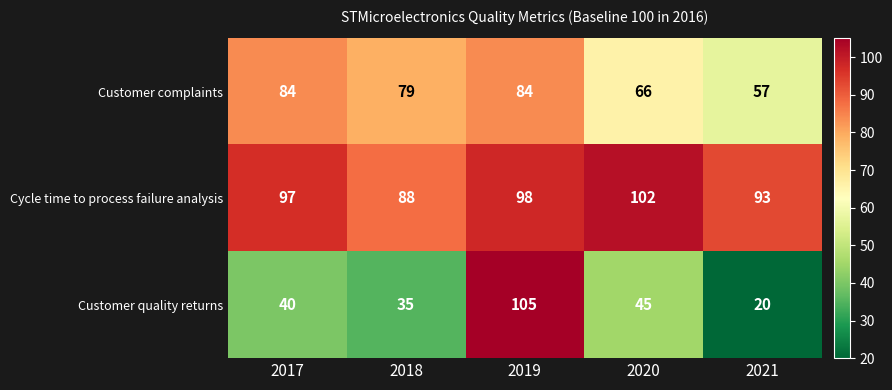

Count the number of categories in the chart.

5